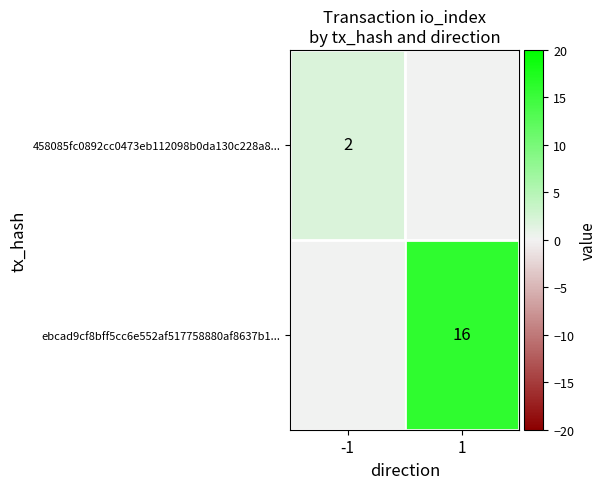

True or false: ebcad9cf8bff5cc6e552af517758880af8637b1... has a value of 16 at 1.

True